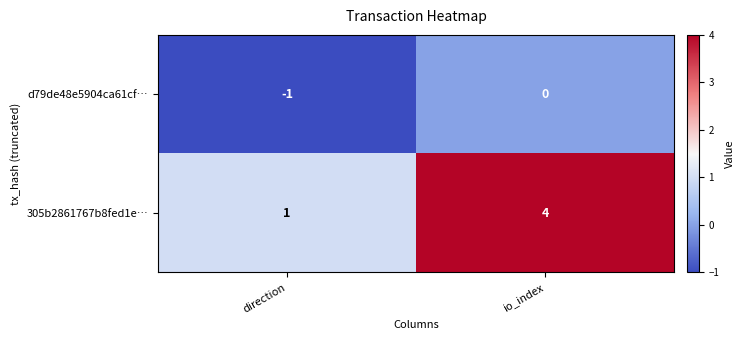

Where is 305b2861767b8fed1e… nearest to the value 2?

direction